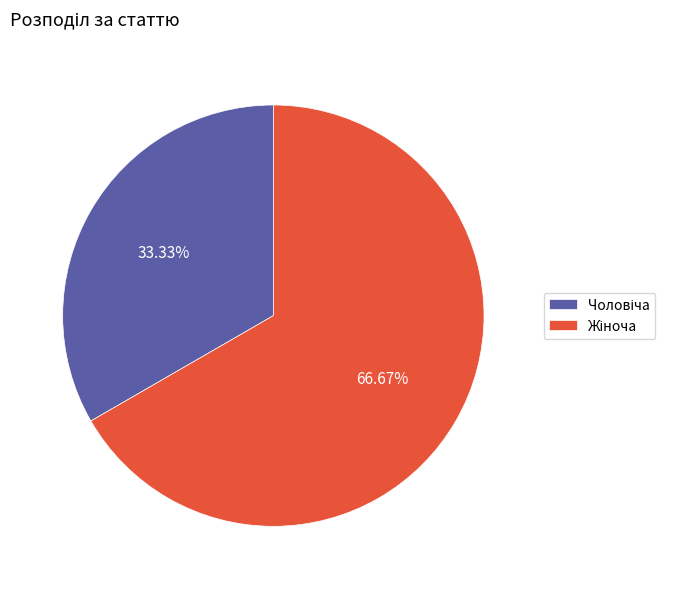

Is there any slice that represents more than half of the pie?

Yes